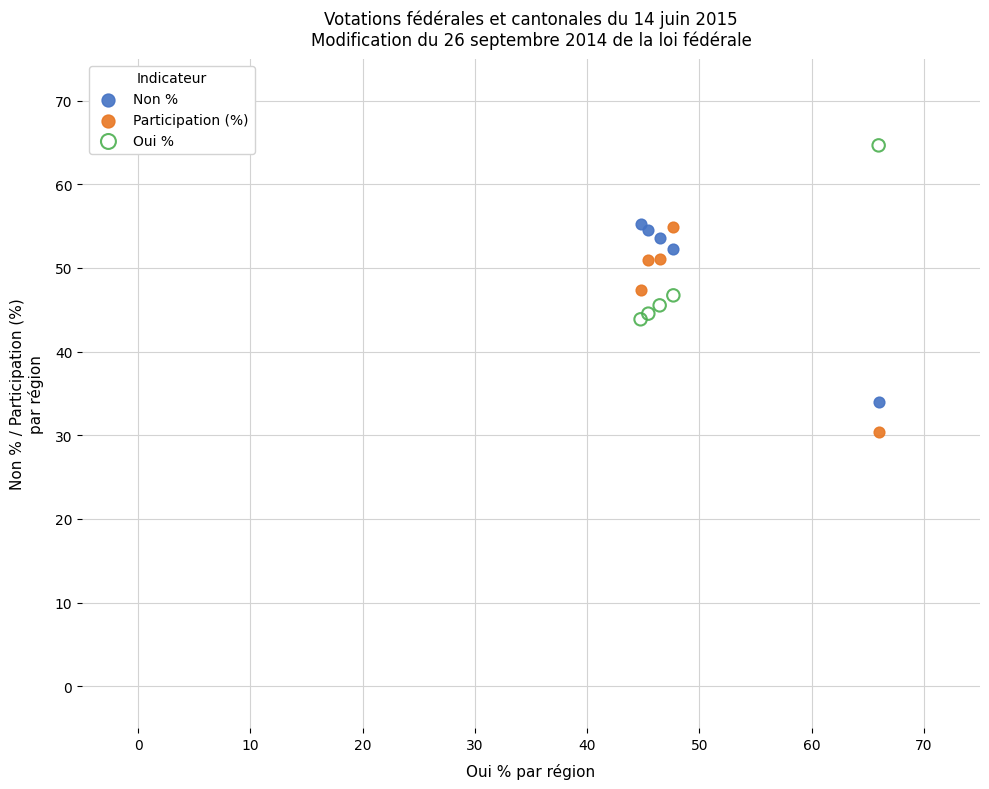

Which series has the largest Y range (max minus min)?

Participation (%)